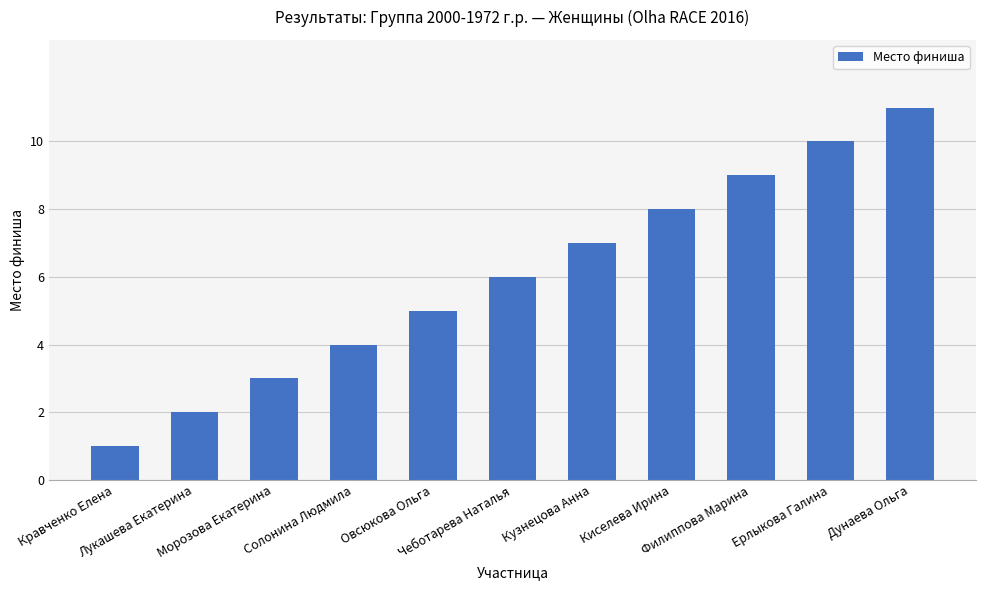

Rank the categories by value from highest to lowest.

Дунаева Ольга, Ерлыкова Галина, Филиппова Марина, Киселева Ирина, Кузнецова Анна, Чеботарева Наталья, Овсюкова Ольга, Солонина Людмила, Морозова Екатерина, Лукашева Екатерина, Кравченко Елена